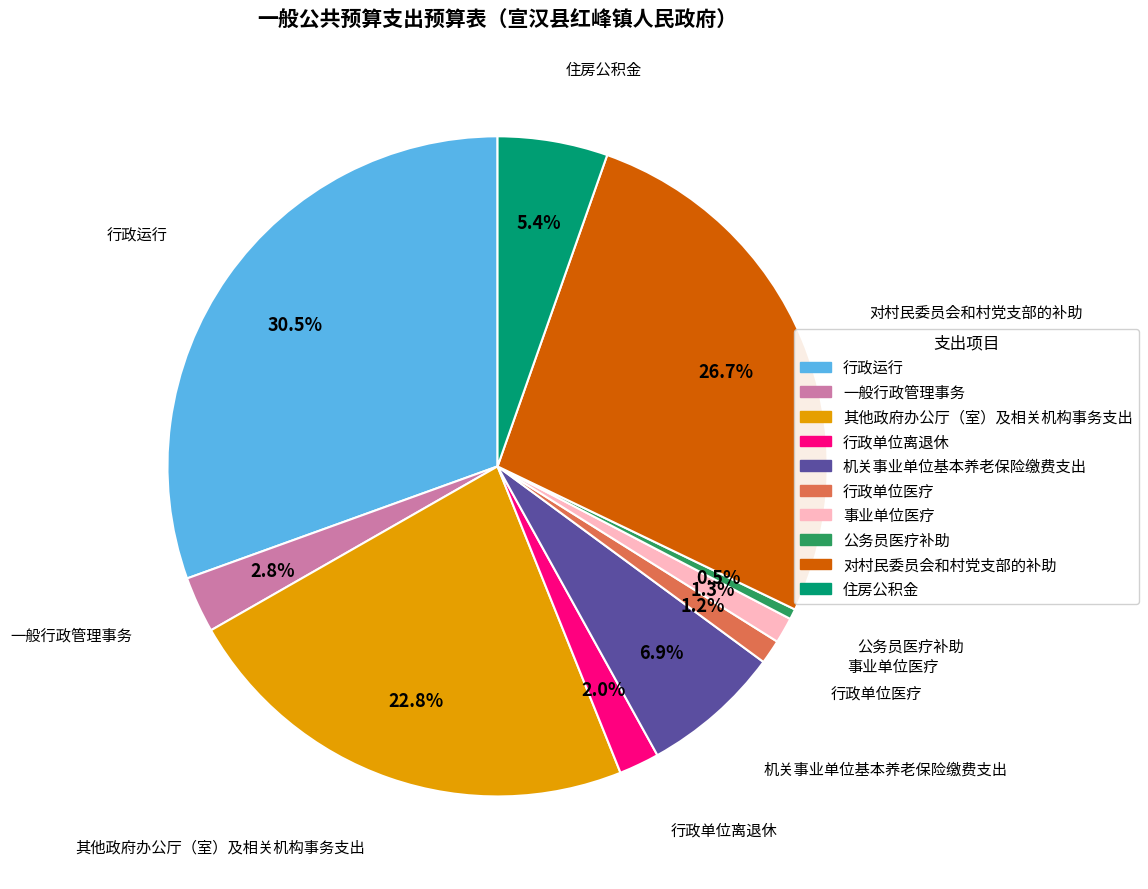

Between 事业单位医疗 and 其他政府办公厅（室）及相关机构事务支出, which is larger?

其他政府办公厅（室）及相关机构事务支出